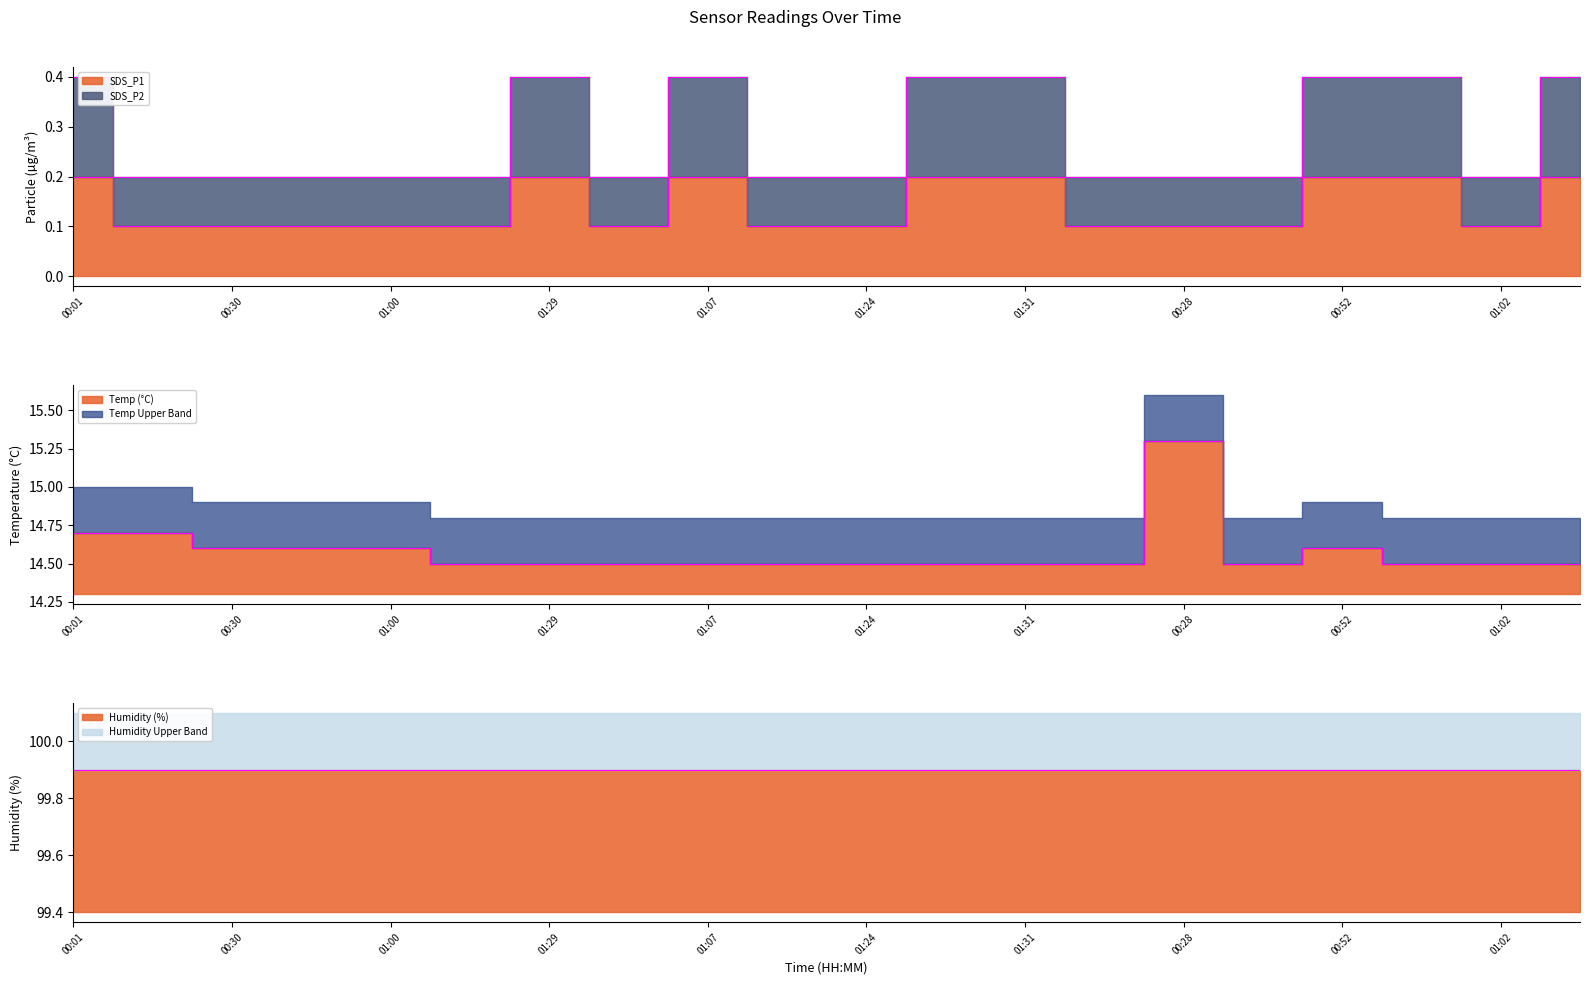

How many categories are shown in the chart?

20